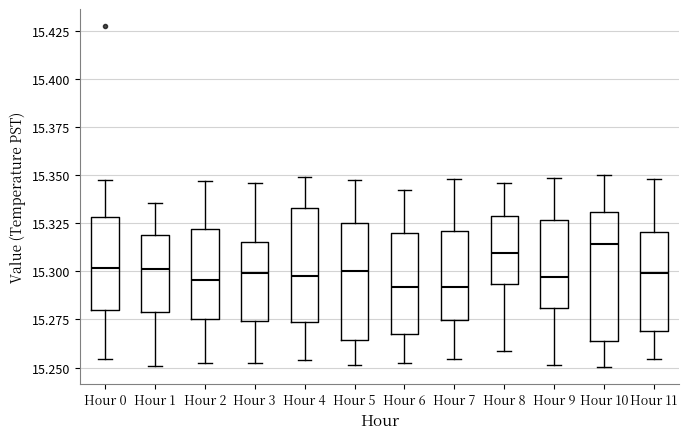

Where does the upper whisker of the box for Hour 0 end on the y-axis? The values are not printed on the chart, so give them approximately, as read against the axis.

15.350